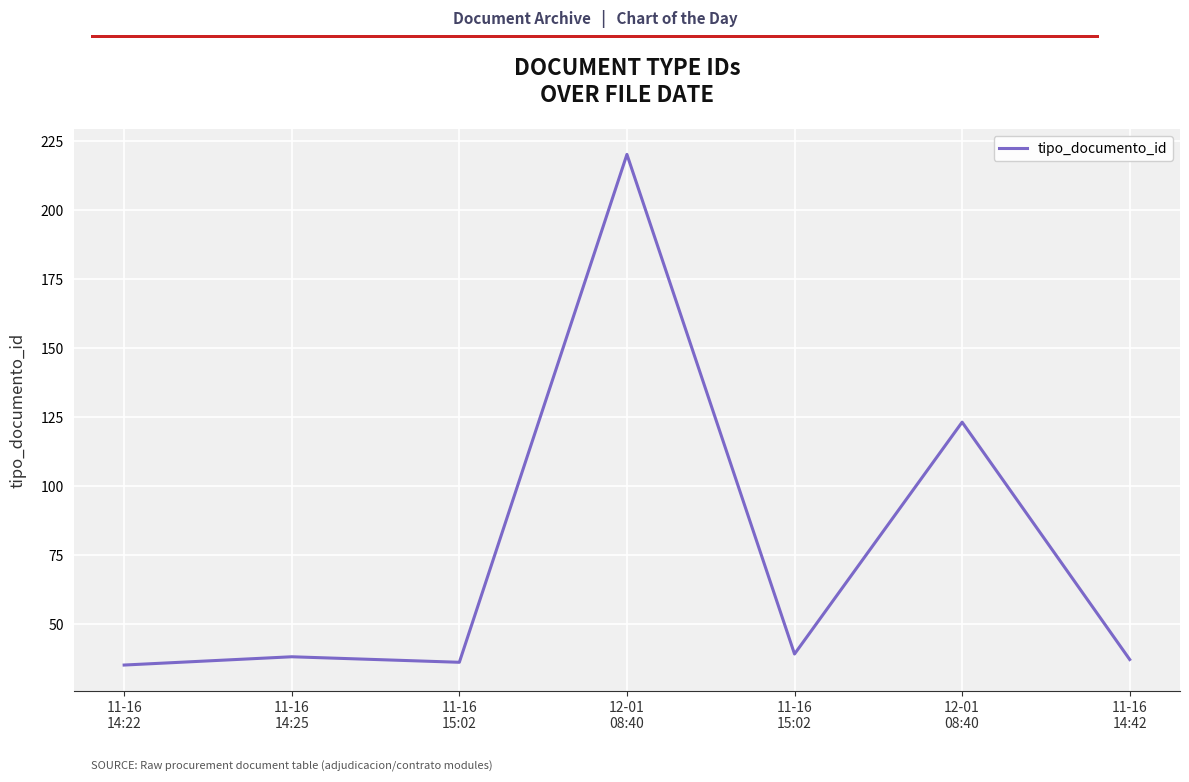

What is the change in value from 11-16
15:02 to 12-01
08:40?

+87